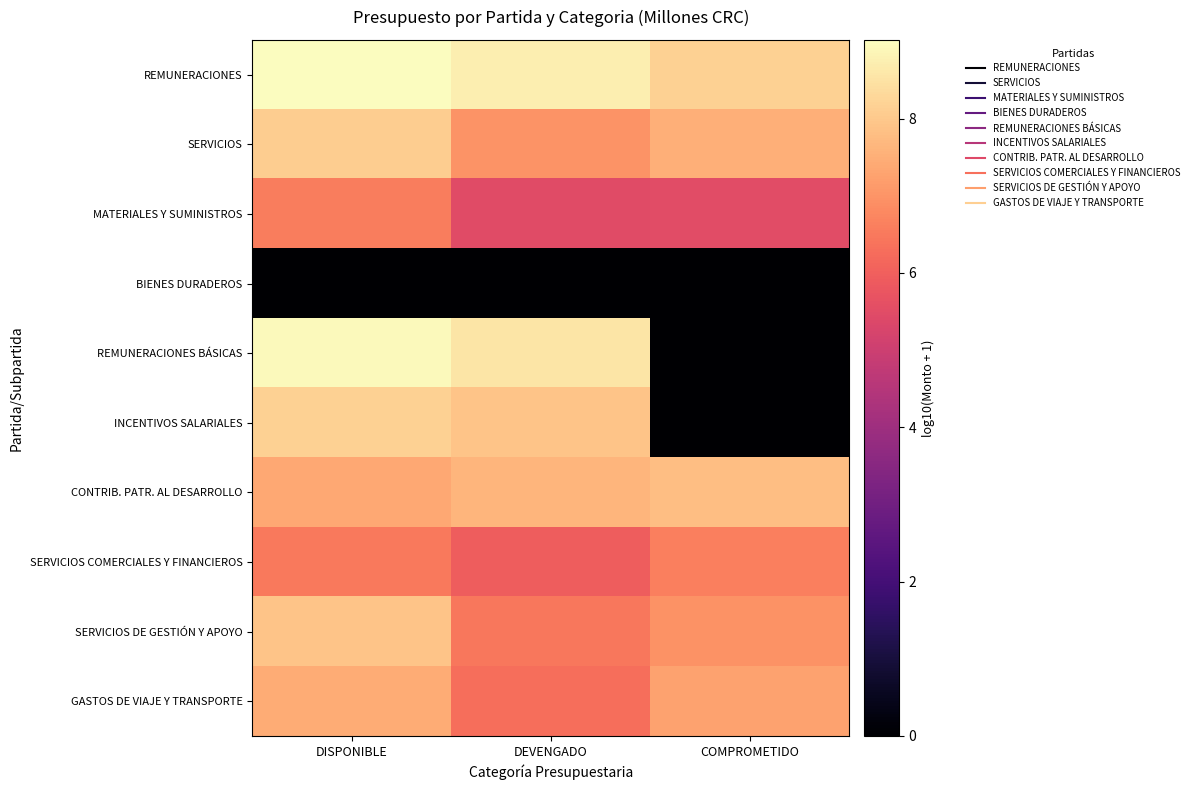

Reading left to right, list all the values displayed in this chart.

REMUNERACIONES: DISPONIBLE=9.0	DEVENGADO=8.7	COMPROMETIDO=8.1
SERVICIOS: DISPONIBLE=8.1	DEVENGADO=7.0	COMPROMETIDO=7.5
MATERIALES Y SUMINISTROS: DISPONIBLE=6.6	DEVENGADO=5.5	COMPROMETIDO=5.5
BIENES DURADEROS: DISPONIBLE=0.0	DEVENGADO=0.0	COMPROMETIDO=0.0
REMUNERACIONES BÁSICAS: DISPONIBLE=8.9	DEVENGADO=8.5	COMPROMETIDO=0.0
INCENTIVOS SALARIALES: DISPONIBLE=8.2	DEVENGADO=7.9	COMPROMETIDO=0.0
CONTRIB. PATR. AL DESARROLLO: DISPONIBLE=7.4	DEVENGADO=7.6	COMPROMETIDO=7.8
SERVICIOS COMERCIALES Y FINANCIEROS: DISPONIBLE=6.5	DEVENGADO=5.9	COMPROMETIDO=6.6
SERVICIOS DE GESTIÓN Y APOYO: DISPONIBLE=7.9	DEVENGADO=6.5	COMPROMETIDO=6.9
GASTOS DE VIAJE Y TRANSPORTE: DISPONIBLE=7.4	DEVENGADO=6.3	COMPROMETIDO=7.3